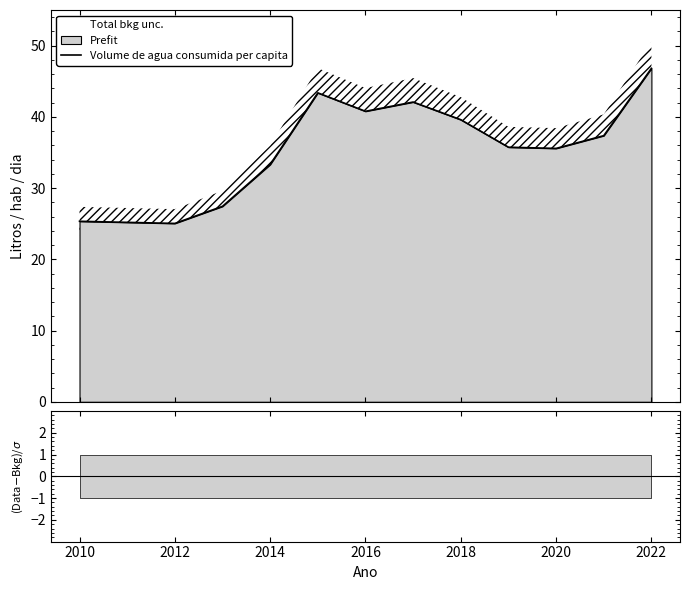

What is the maximum value for Volume de agua consumida per capita?

46.8